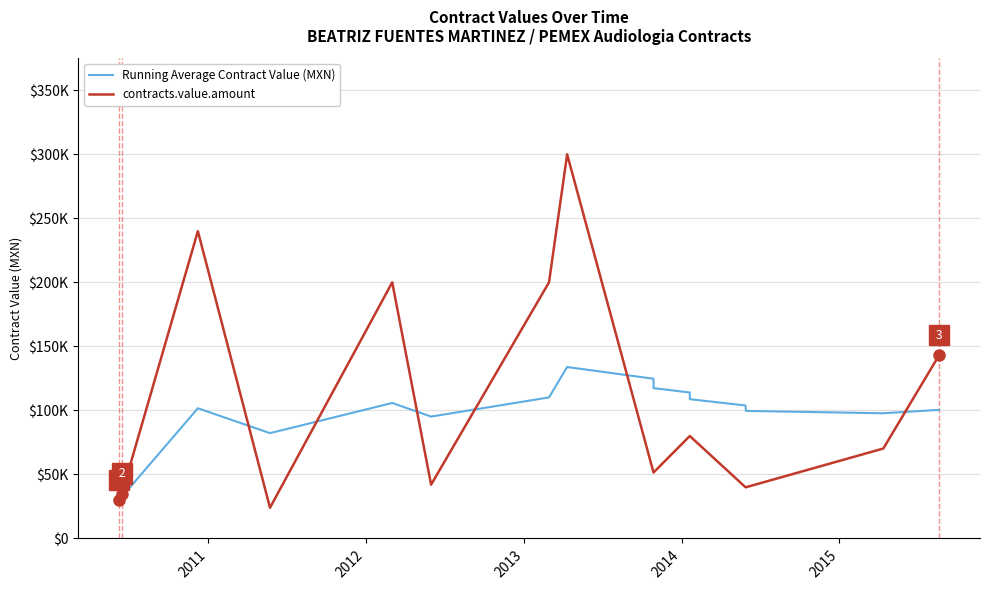

Reading left to right, what are all the values shown in this chart?

Running Average Contract Value (MXN): 30000	32500	101666	82250	105800	95166	110142	133875	124722	117400	114000	111166	108769	103857	99600	97764	100424
contracts.value.amount: 30000	35000	240000	24000	200000	42000	200000	300000	51500	51500	80000	80000	80000	40000	40000	70224	143000